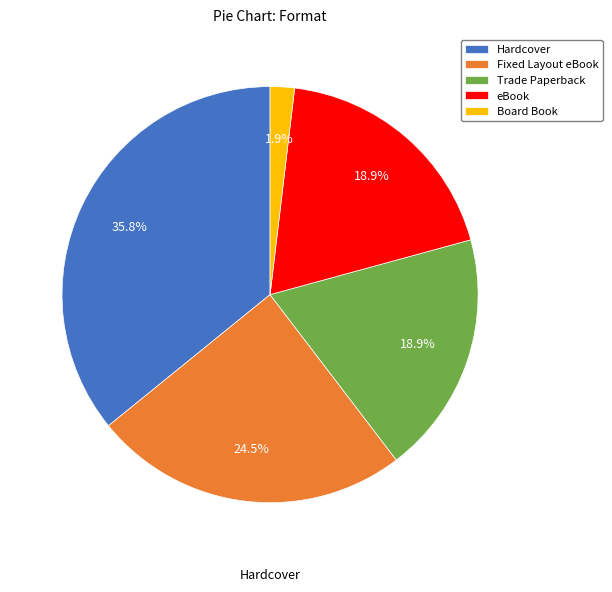

The eBook slice represents 9% of the pie. True or false?

False